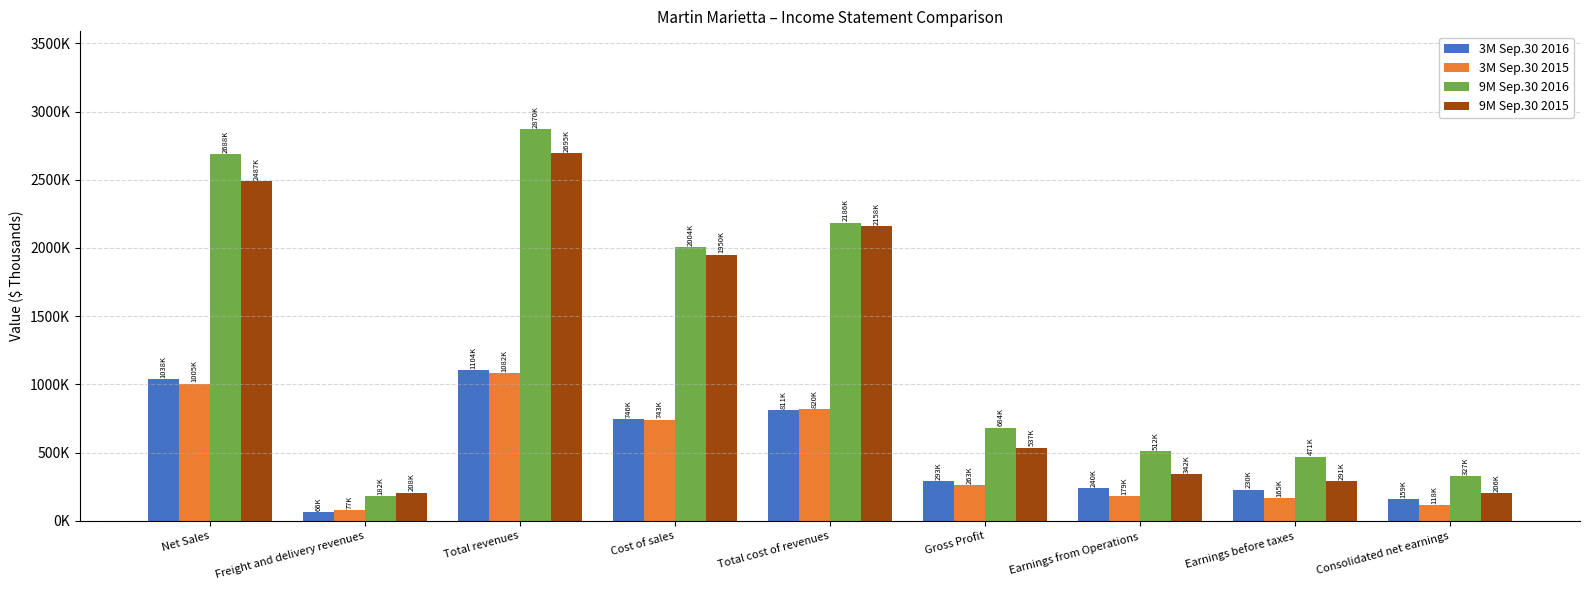

Are the bars horizontal?

No